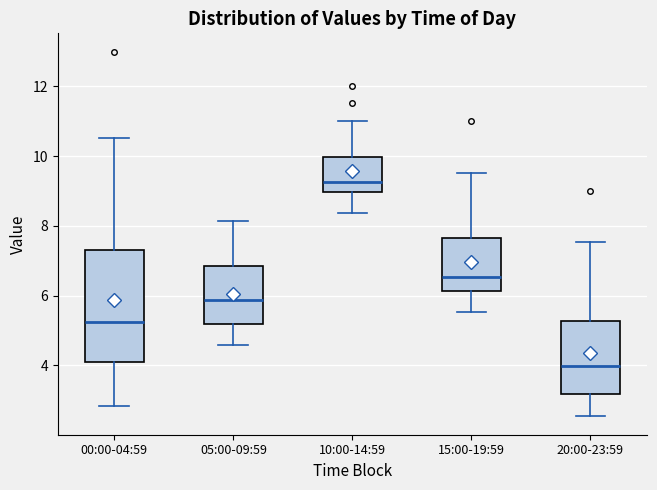

Where is the lower edge of the box for 15:00-19:59 on the y-axis? The values are not printed on the chart, so give them approximately, as read against the axis.

6.2